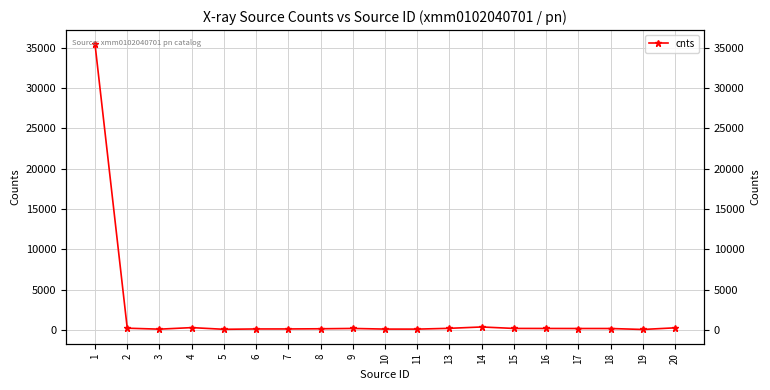

What is the greatest value displayed?

35405.7